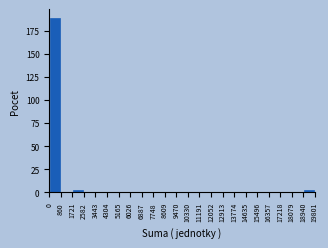

Which range on the x-axis has the tallest bar?

0 to 860